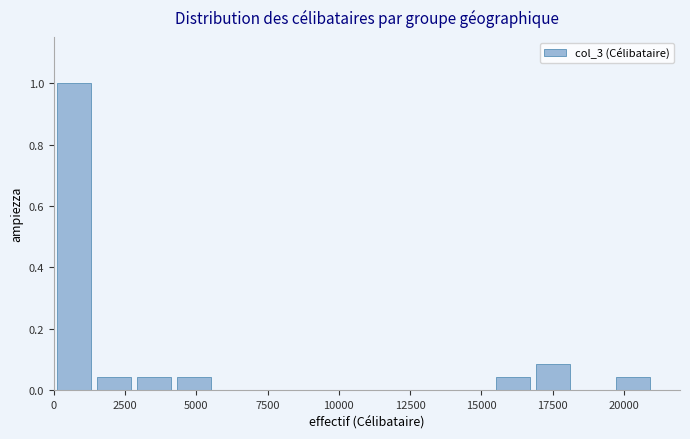

Read against the x-axis, roughly where is the centre of the tallest bar?

500